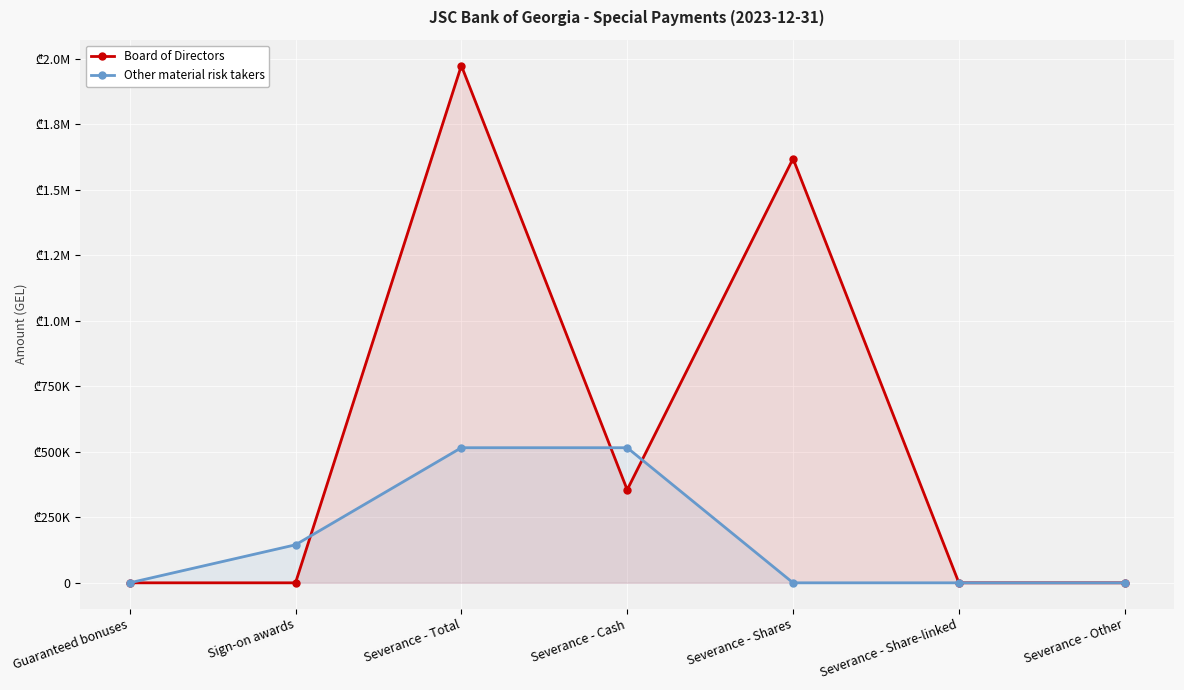

Which series has the largest range (max minus min)?

Board of Directors